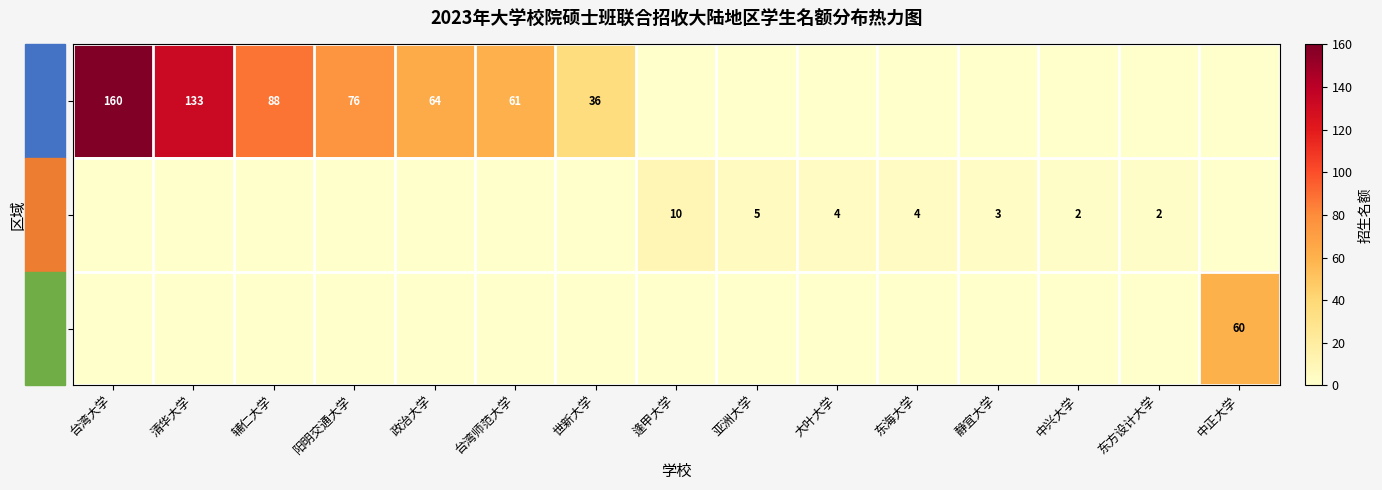

The 中区 series shows 2 at 东方设计大学. True or false?

True